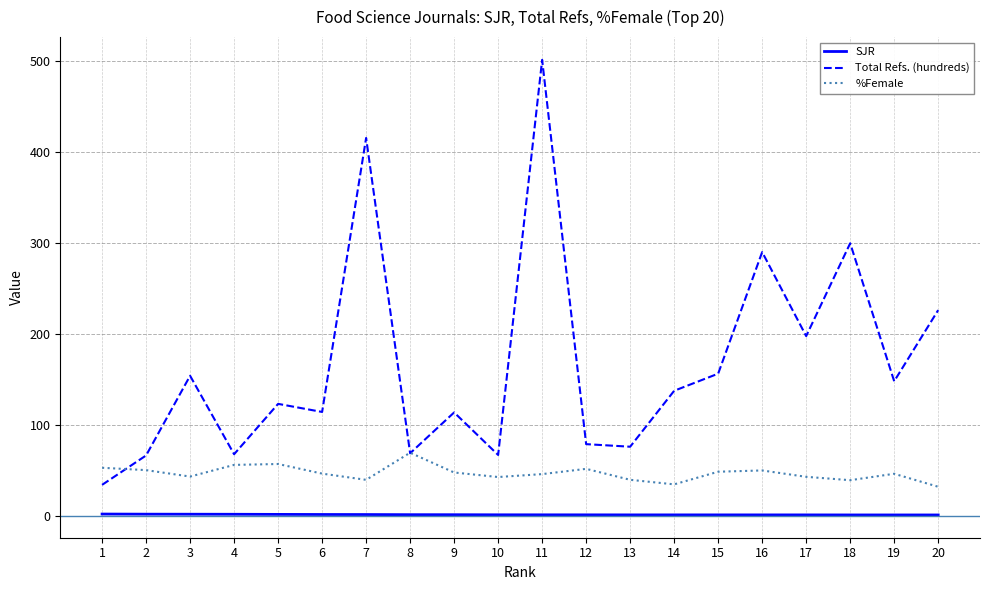

At 5, list the series in order from largest to smallest.

Total Refs. (hundreds), %Female, SJR